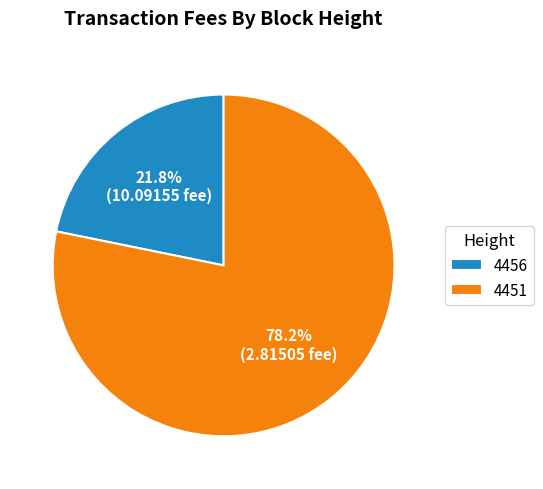

True or false: 4451 accounts for 78% of the total.

True